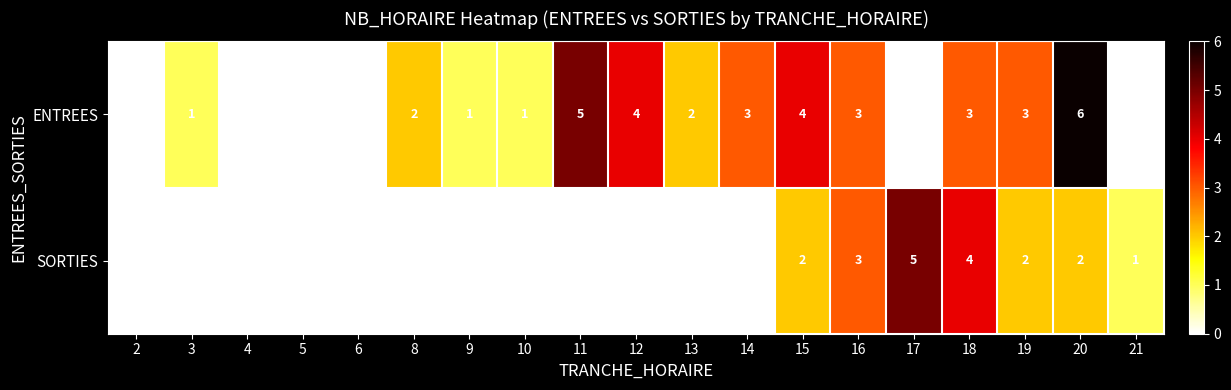

Which series has the largest total across all categories?

ENTREES